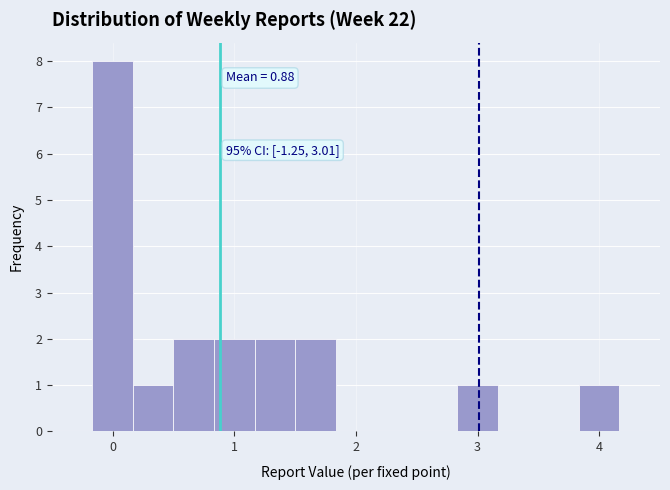

Read against the x-axis, roughly where is the centre of the tallest bar?

0.0